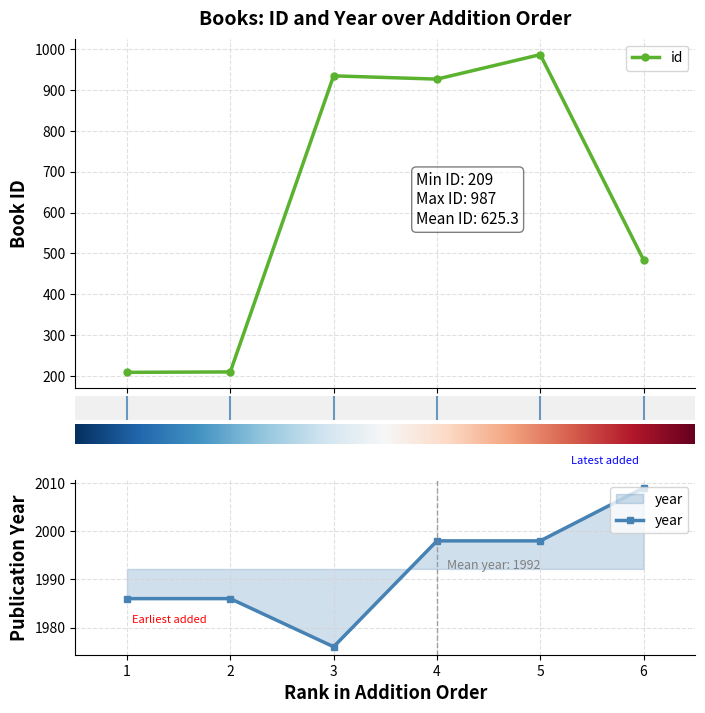

Rank the series by their maximum value, from highest to lowest.

year, id